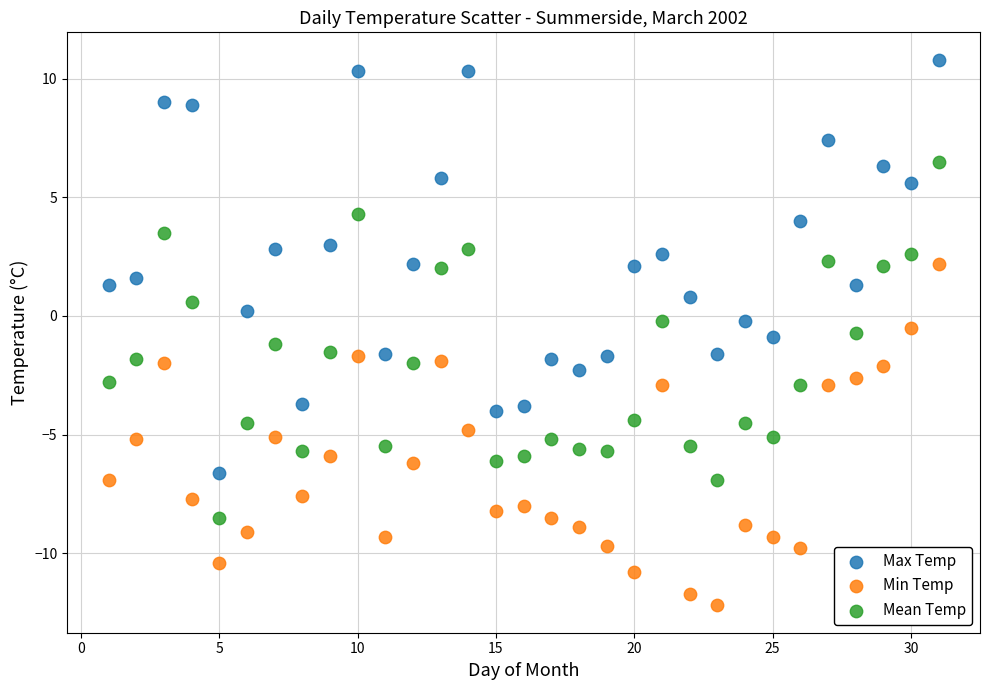

Which series has the largest Y range (max minus min)?

Max Temp